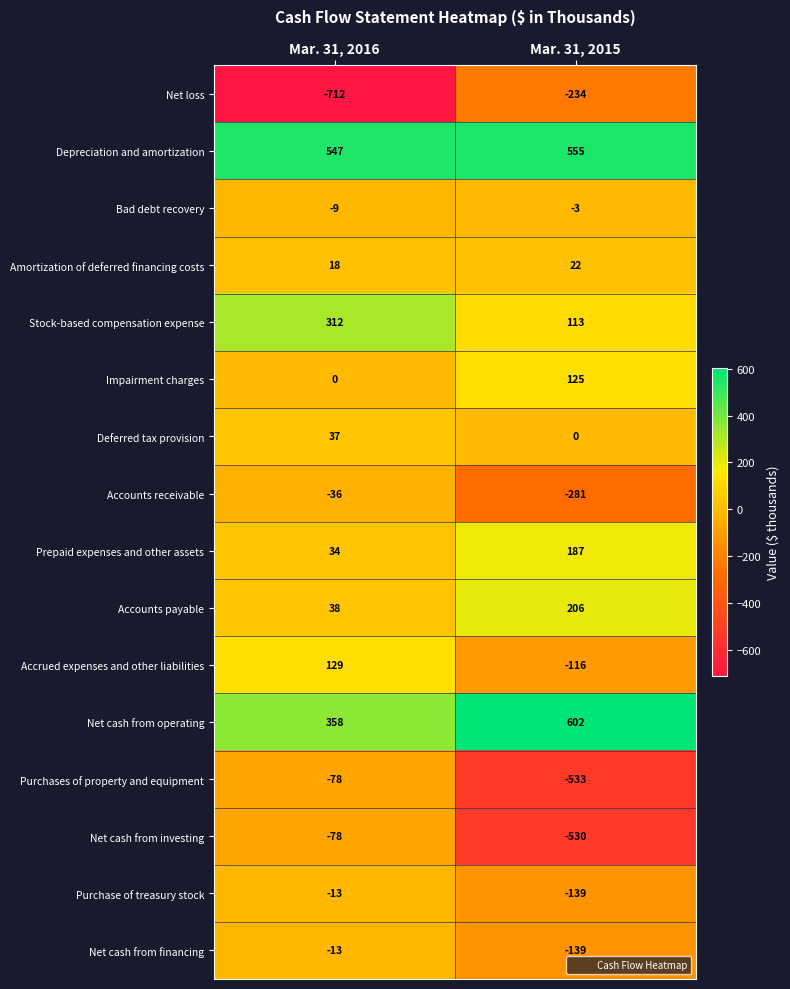

List the labels in order of Net loss value, smallest first.

Mar. 31, 2016, Mar. 31, 2015